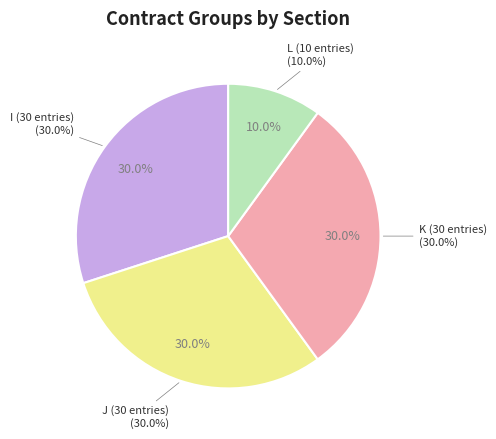

Which category has the smallest portion of the pie?

L